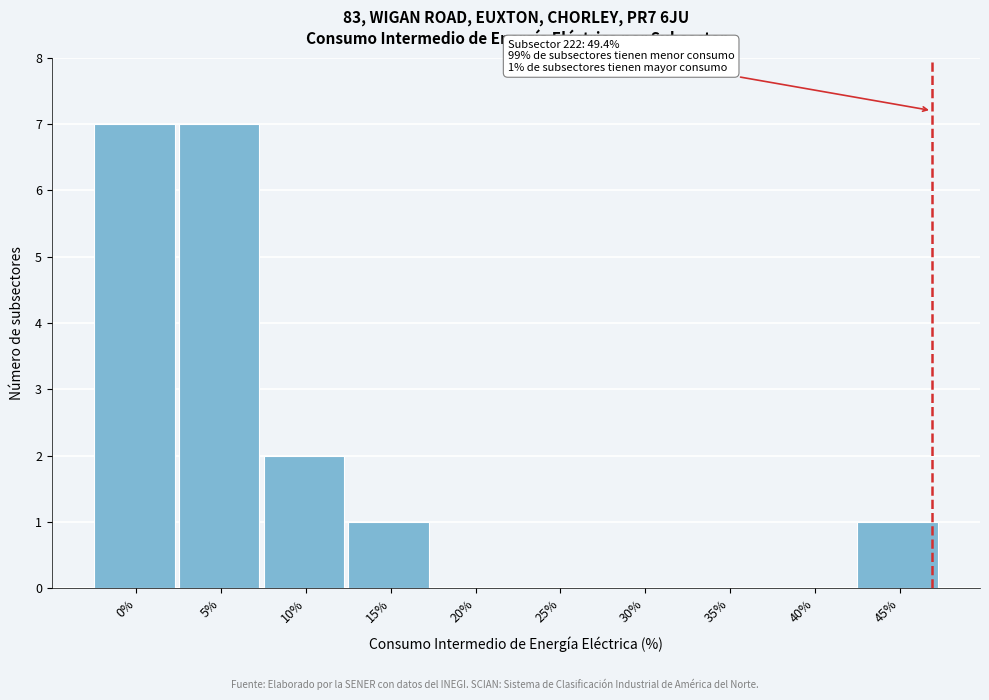

Reading right to left, list all the values displayed in this chart.

45%=1	40%=0	35%=0	30%=0	25%=0	20%=0	15%=1	10%=2	5%=7	0%=7